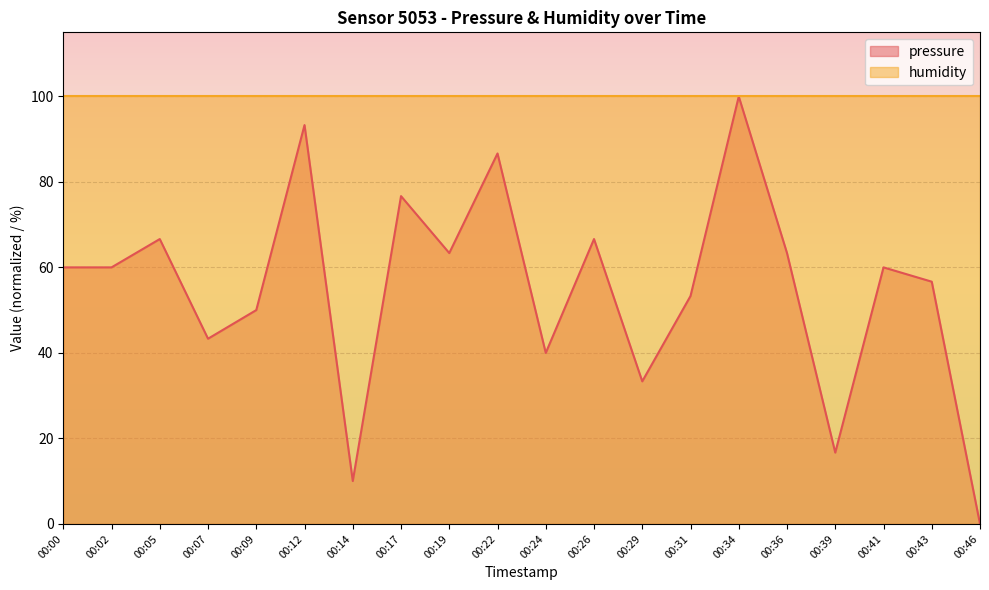

How many interior local peaks (higher than both neighbors) does the data have?

7